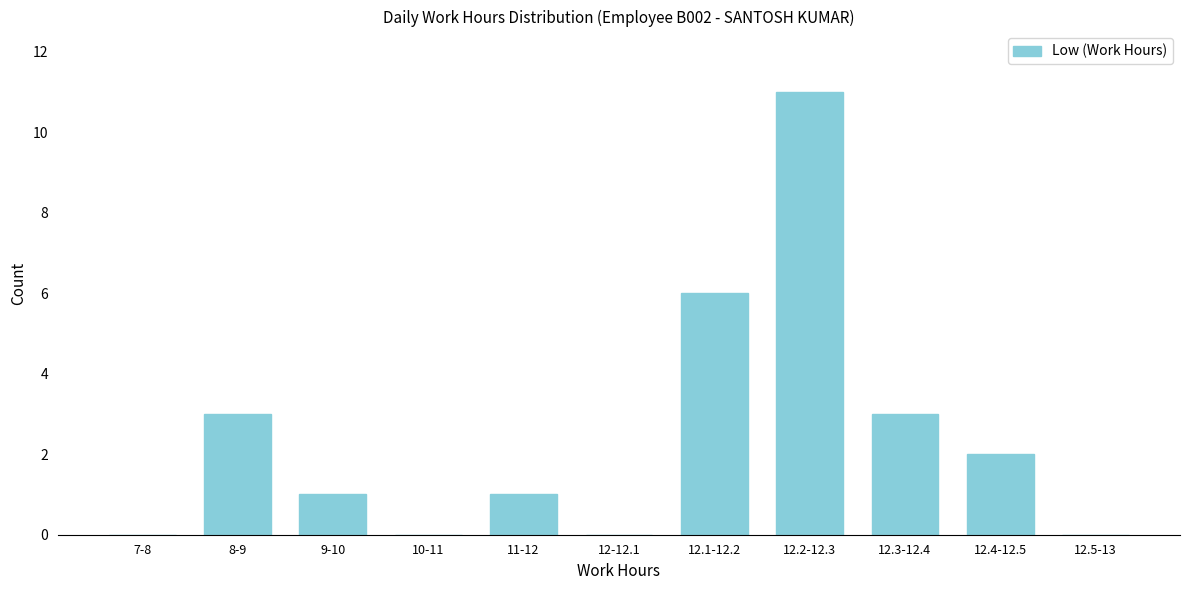

Reading left to right, transcribe all the data shown in this chart.

7-8=0	8-9=3	9-10=1	10-11=0	11-12=1	12-12.1=0	12.1-12.2=6	12.2-12.3=11	12.3-12.4=3	12.4-12.5=2	12.5-13=0